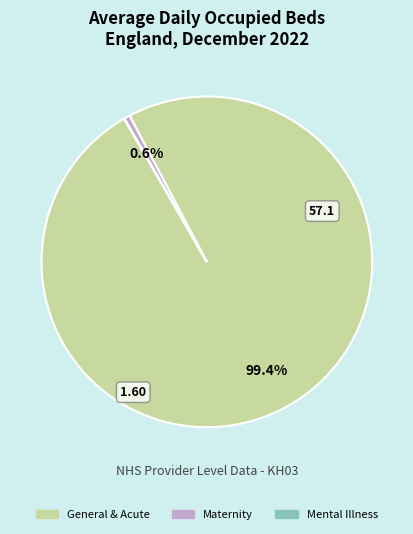

Is there any slice that represents more than half of the pie?

Yes